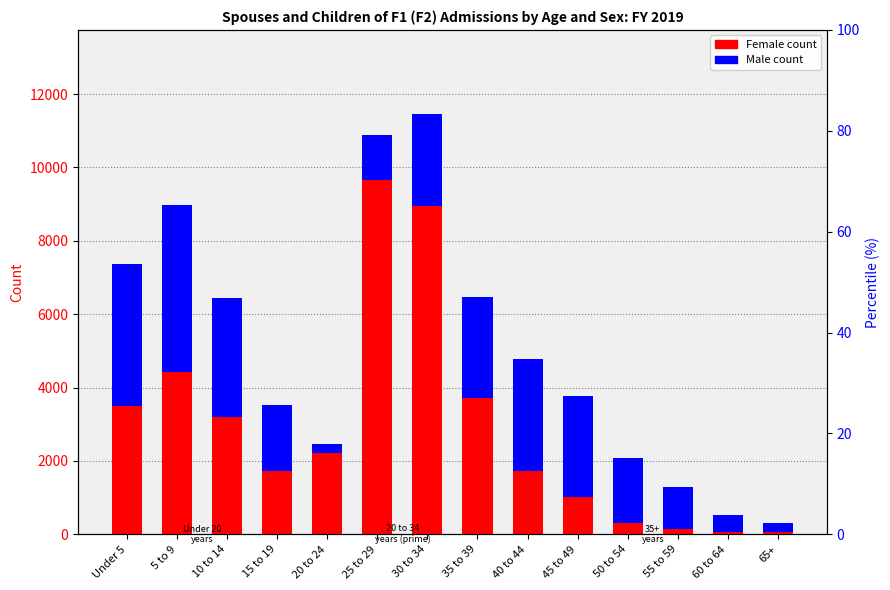

What is the difference between the second highest and minimum values in the Male series?

3631